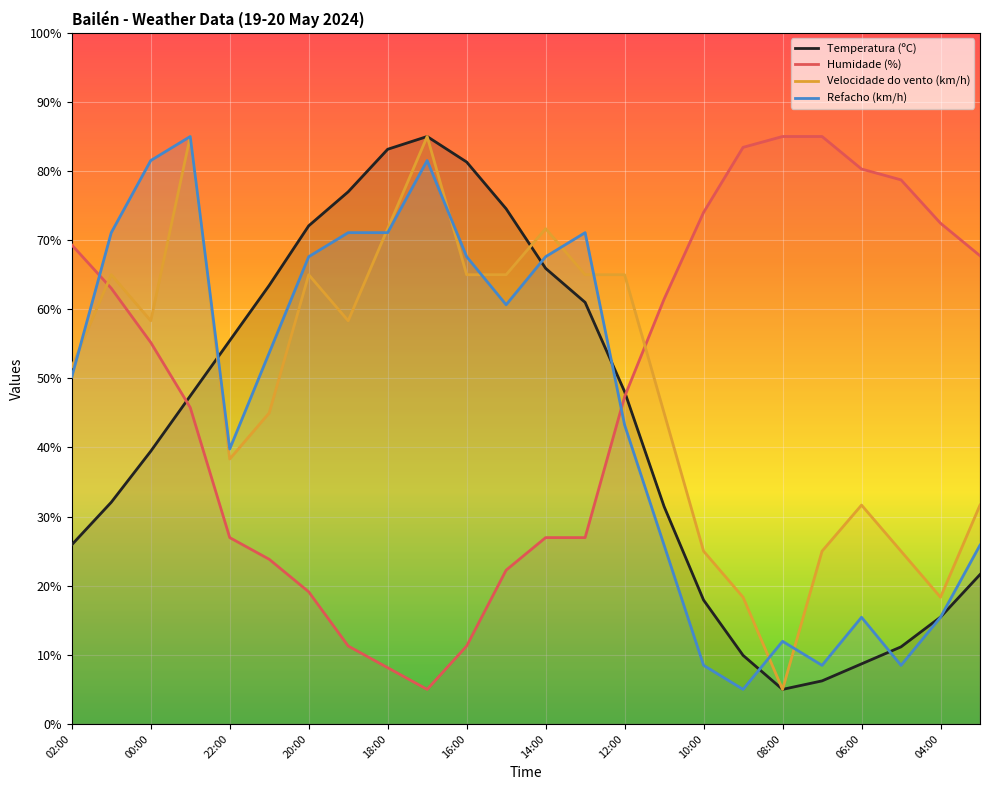

How many times do Humidade (%) and Velocidade do vento (km/h) cross each other?

2